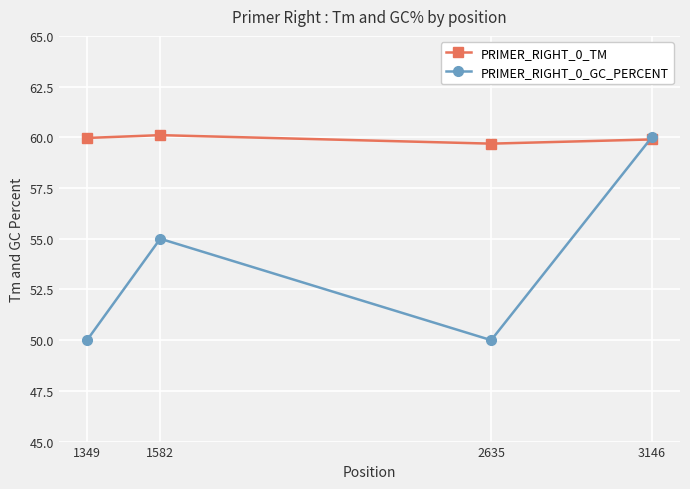

Which series has the largest range (max minus min)?

PRIMER_RIGHT_0_GC_PERCENT